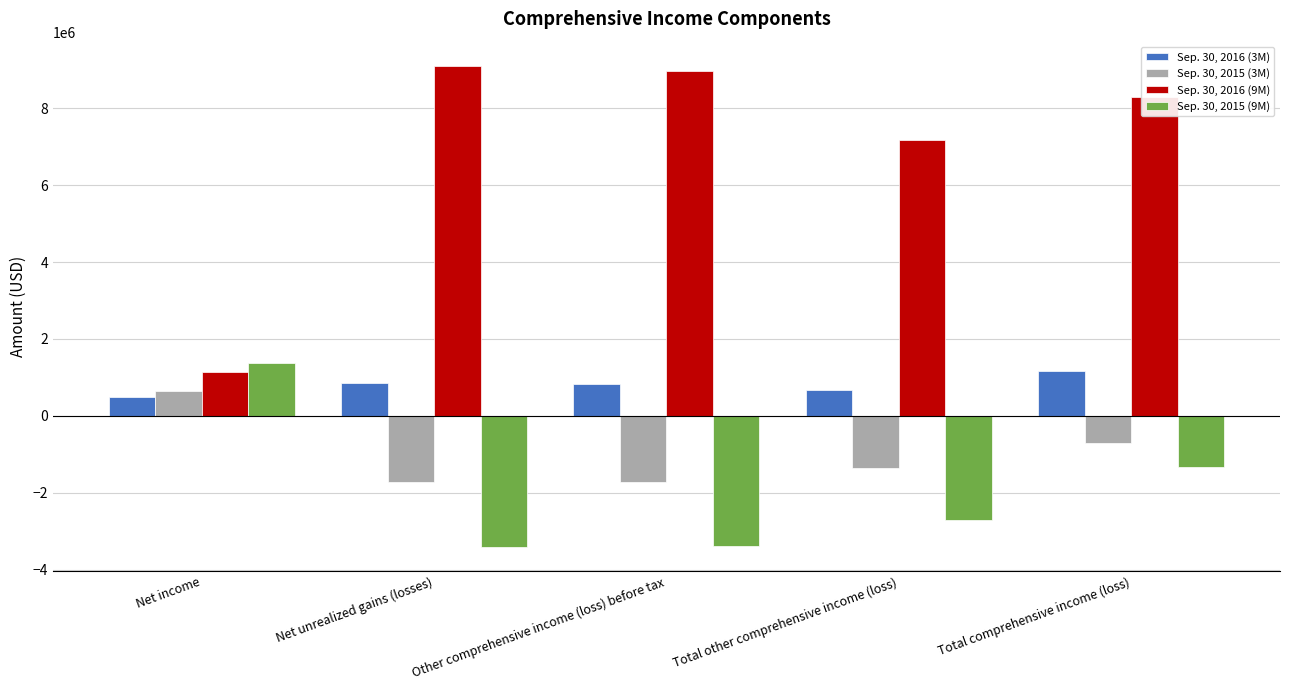

What is the minimum value for Sep. 30, 2016 (3M)?

498586